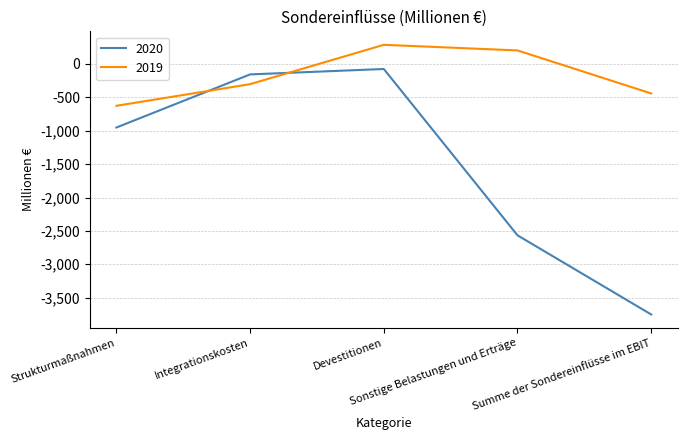

What is the difference between the maximum and minimum values in the 2020 series?

3675